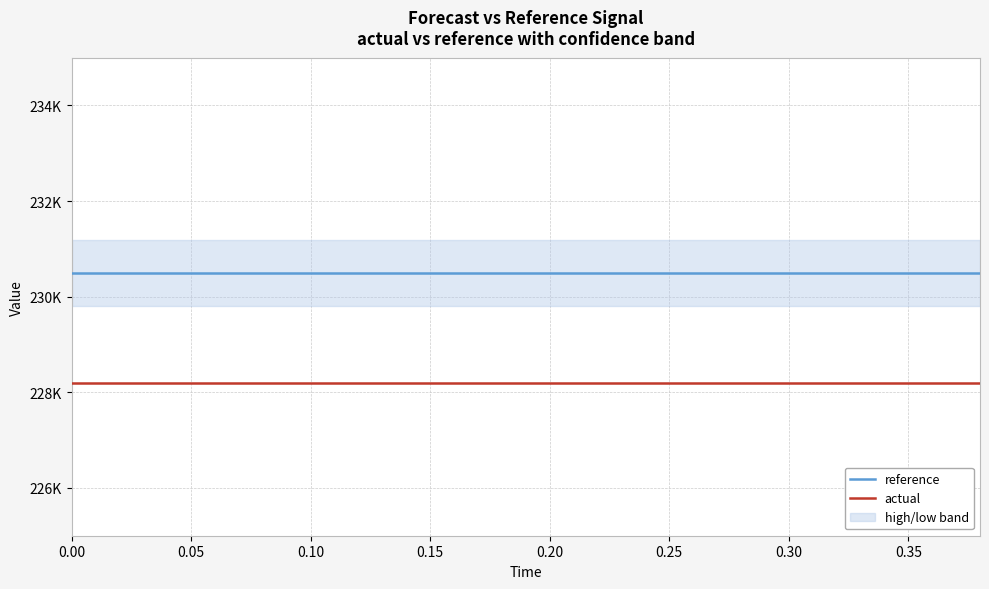

Read the actual value at 0.20.

228199.9